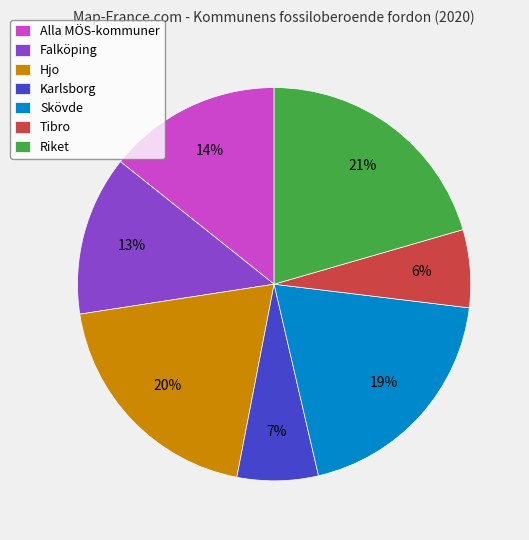

What percentage is the Falköping slice, to the nearest percent?

13%